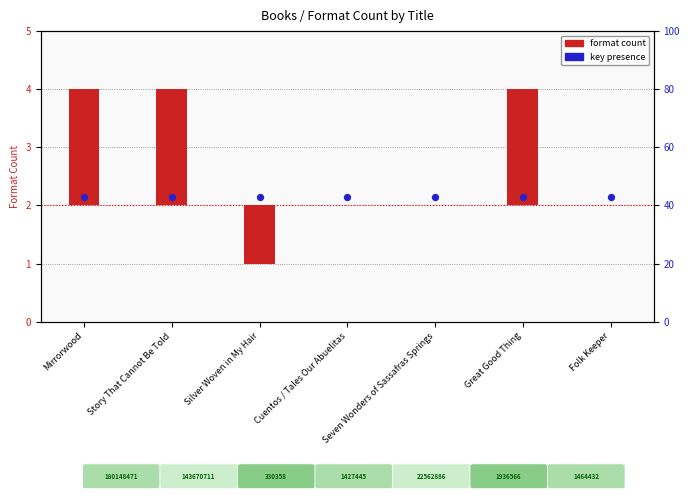

At how many categories does at least one series exceed 1?

7